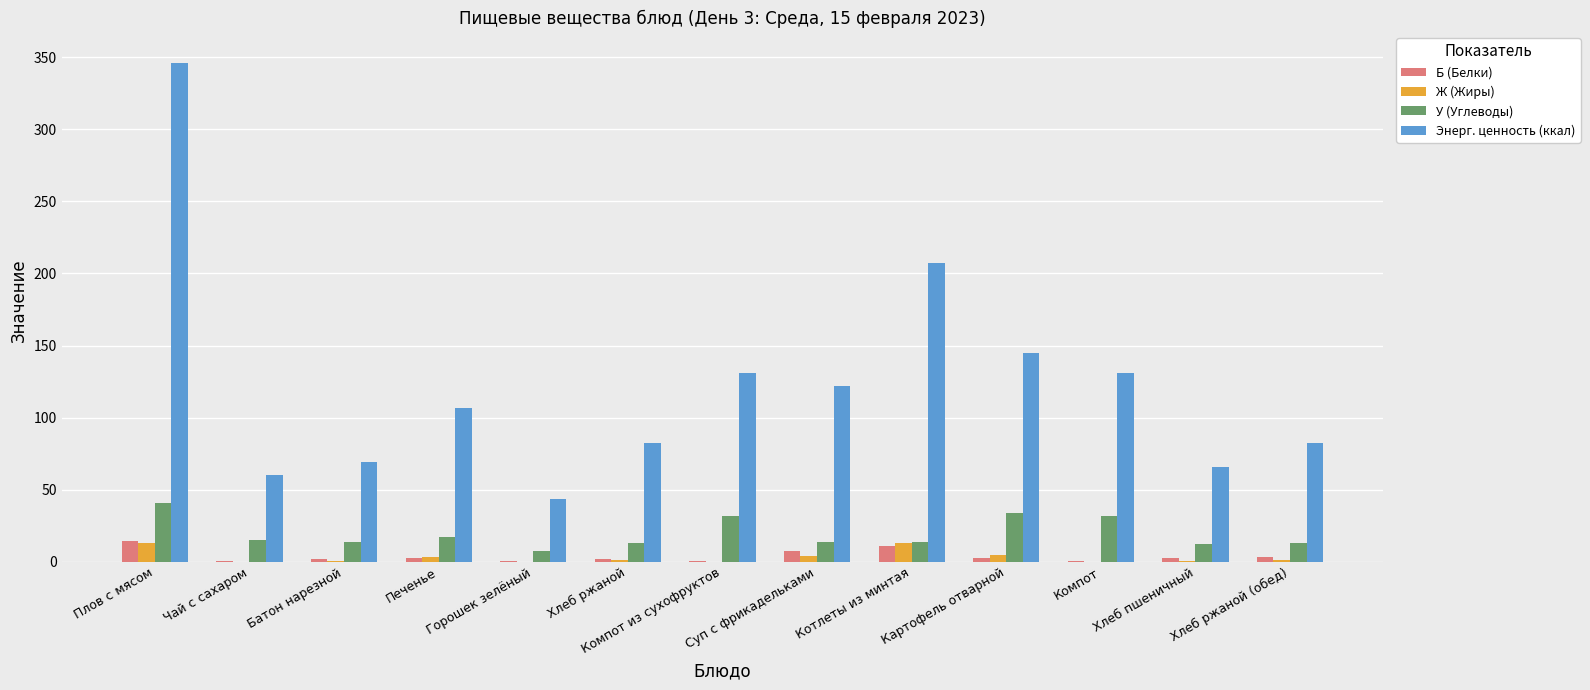

At which category is the sum across all series the highest?

Плов с мясом